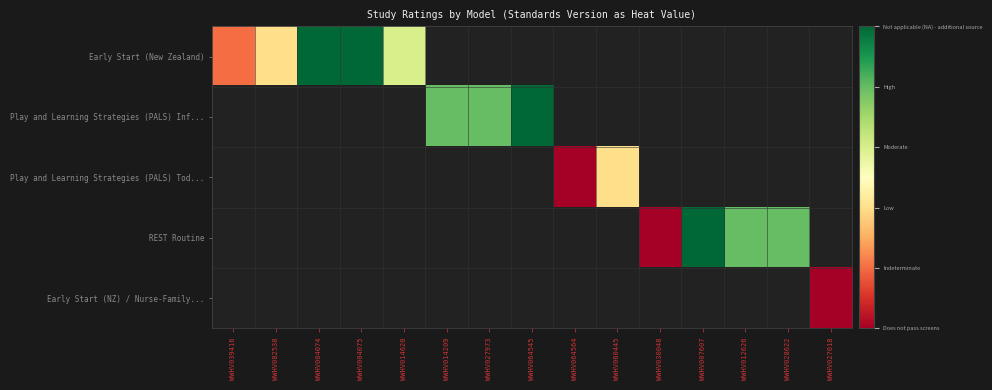

Is the value of Early Start (New Zealand) at WWHV028622 greater than the value of Play and Learning Strategies (PALS) Tod... at WWHV039416?

No